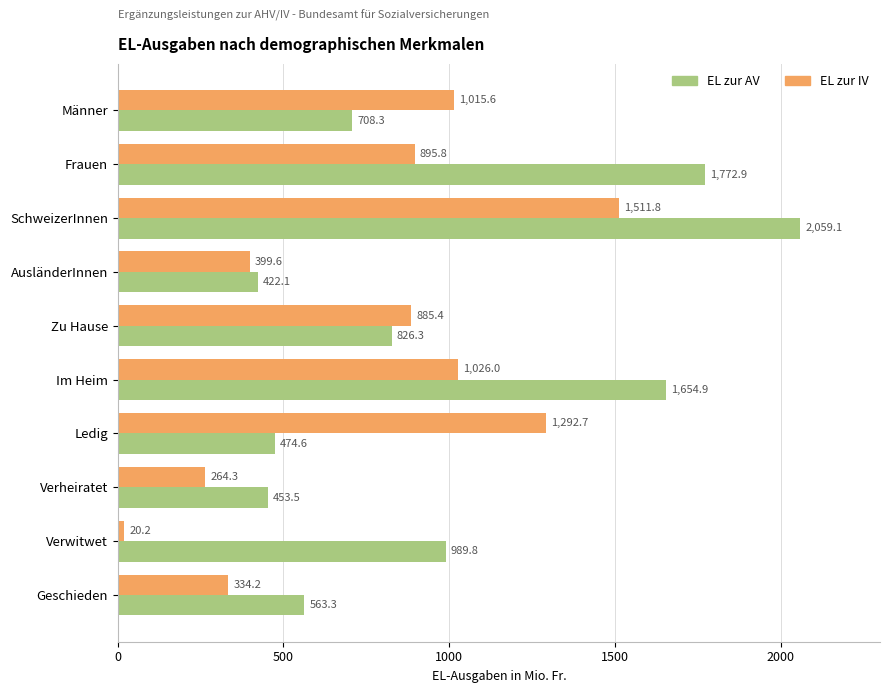

What is the difference between the second highest and second lowest values in the EL zur AV series?

1319.4